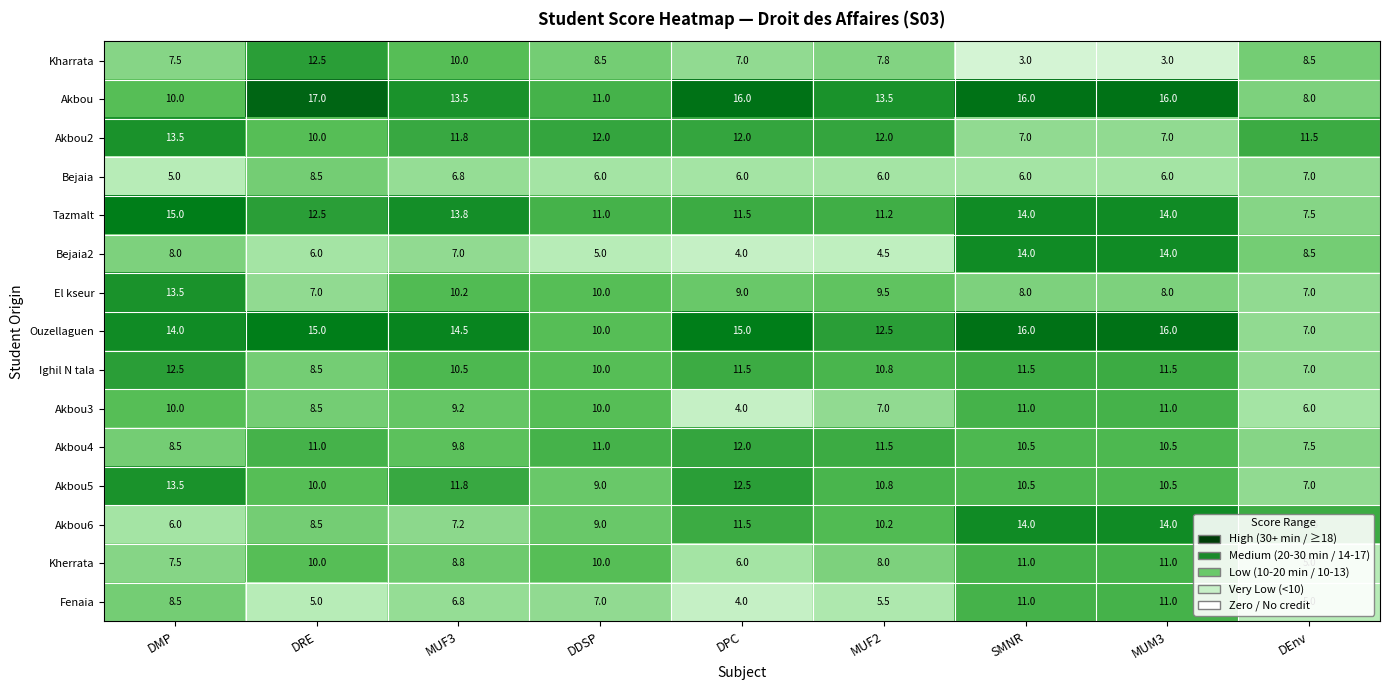

True or false: El kseur has a value of 9.5 at MUF2.

True